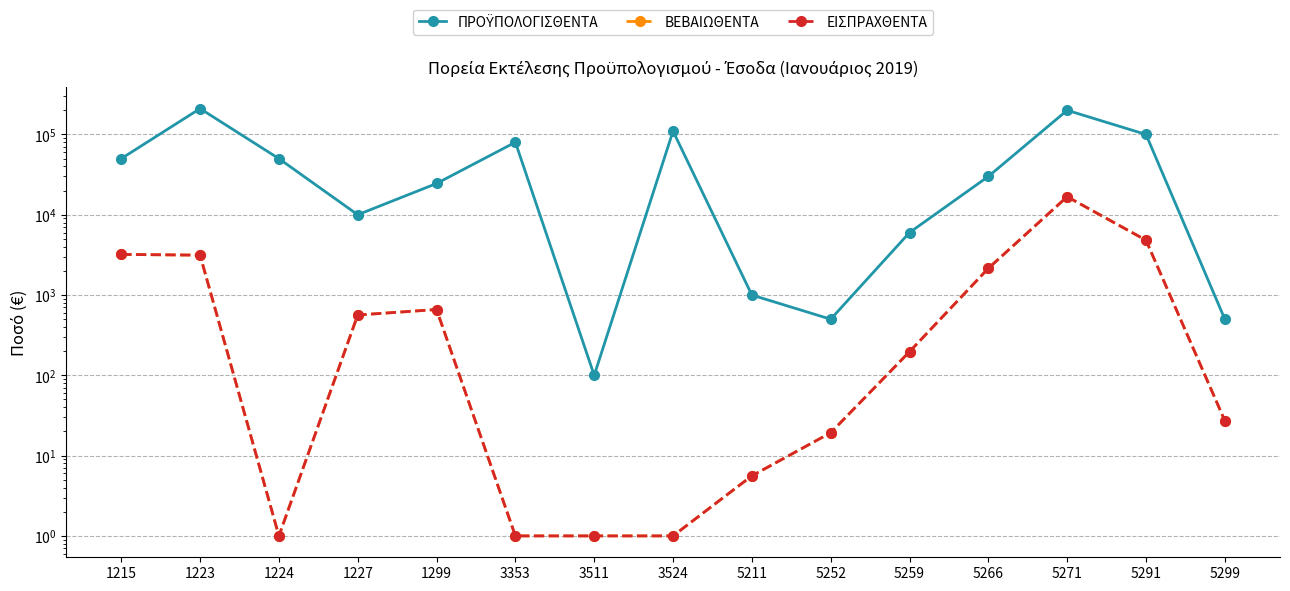

True or false: ΕΙΣΠΡΑΧΘΕΝΤΑ and ΠΡΟΫΠΟΛΟΓΙΣΘΕΝΤΑ cross at least once.

False